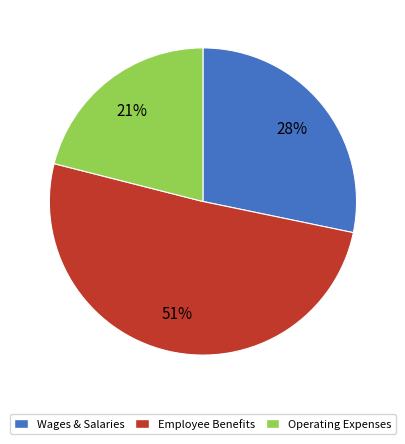

Does any single category account for the majority?

Yes